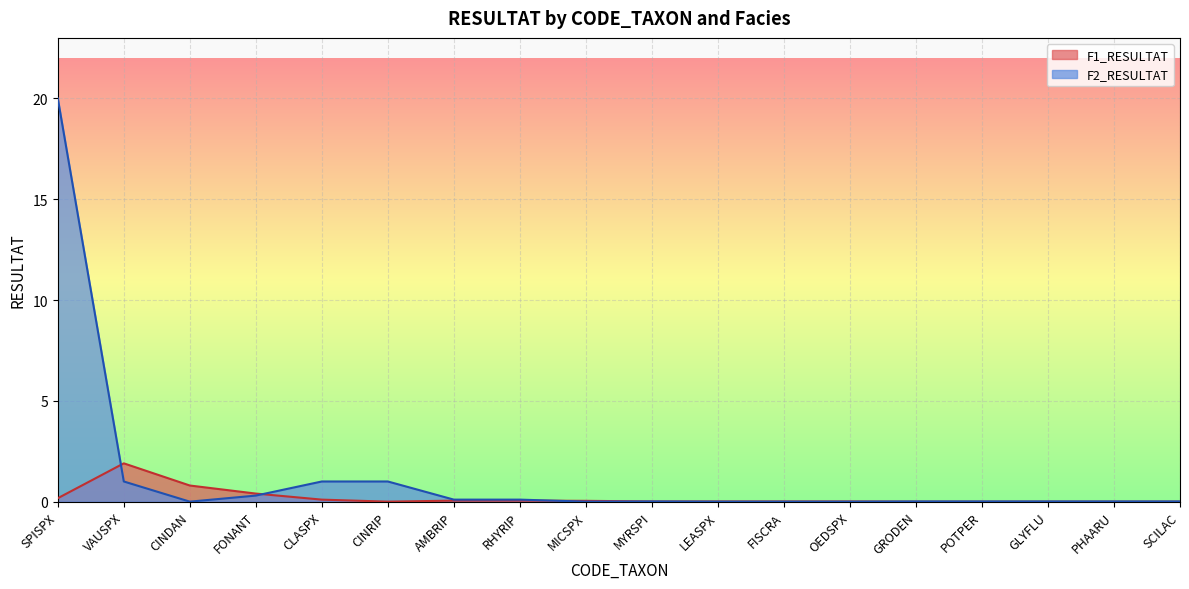

Which label corresponds to the smallest value in the chart?

CINRIP